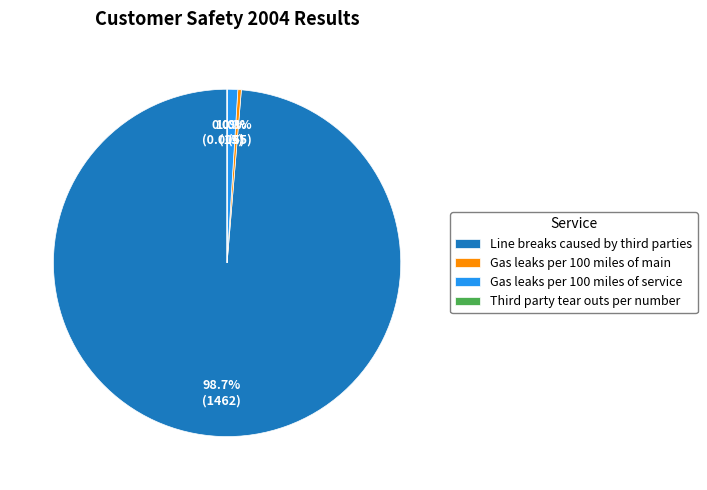

Which slice is the largest?

Line breaks caused by third parties